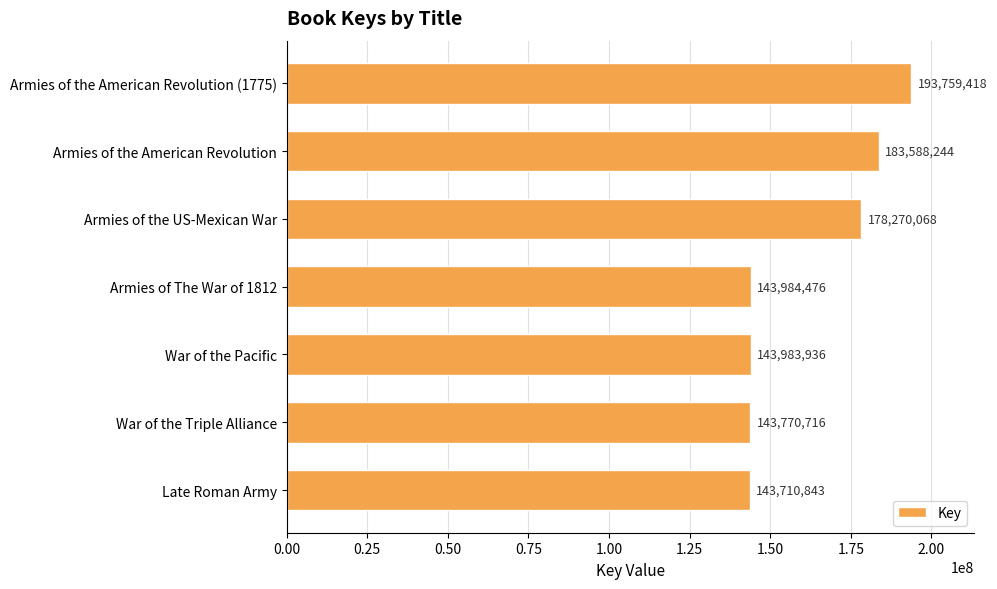

At which category does the chart reach its minimum across all series?

Late Roman Army